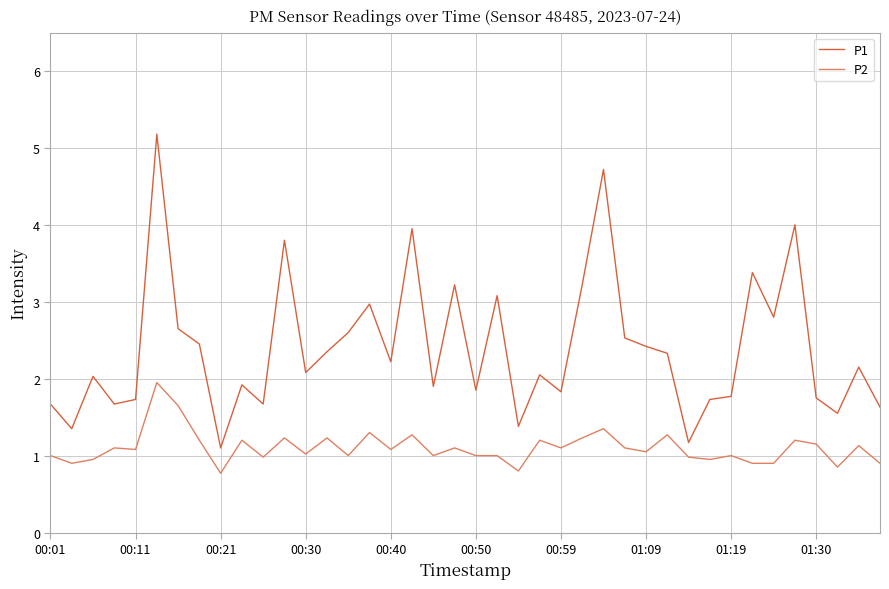

True or false: P2 and P1 cross at least once.

False